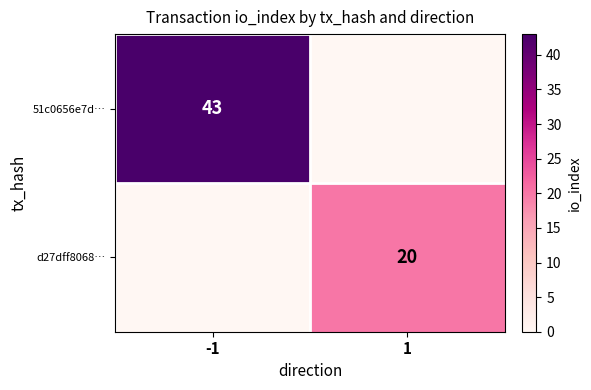

Is it true that 51c0656e7d… equals 43 at -1?

True